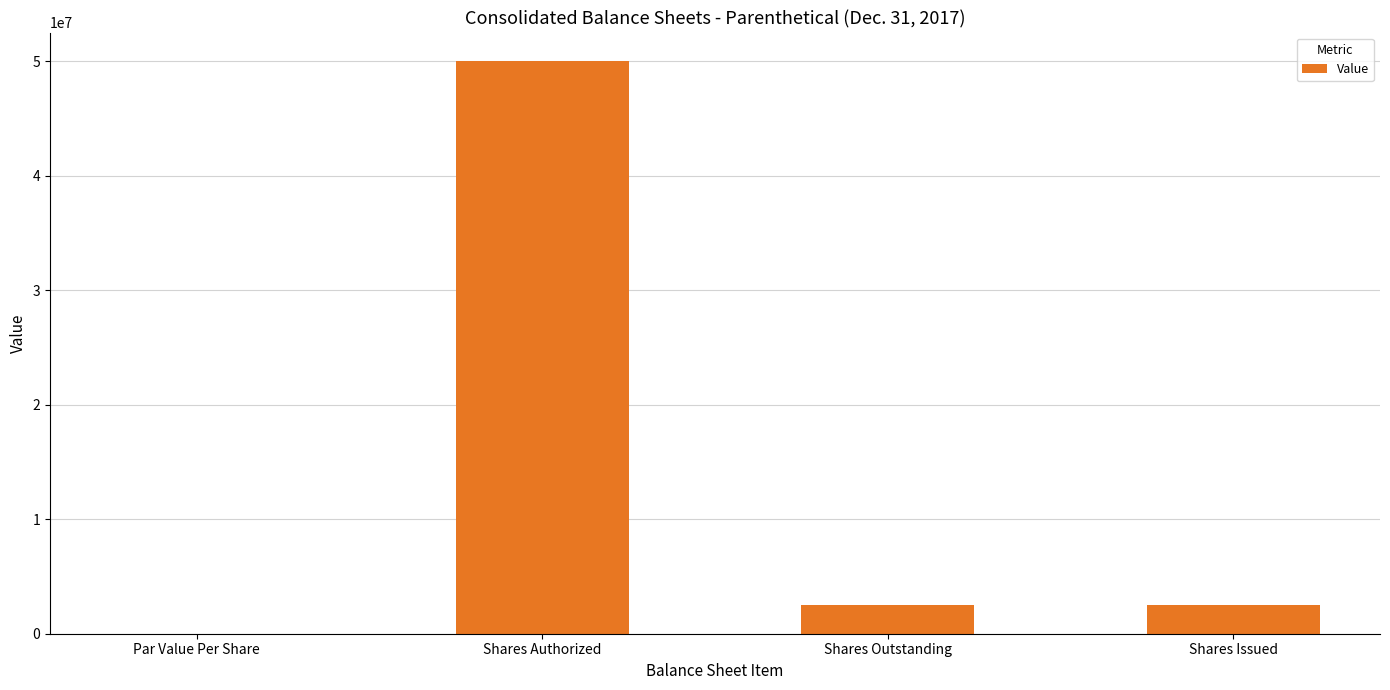

Read the value at Shares Outstanding.

2505000.0